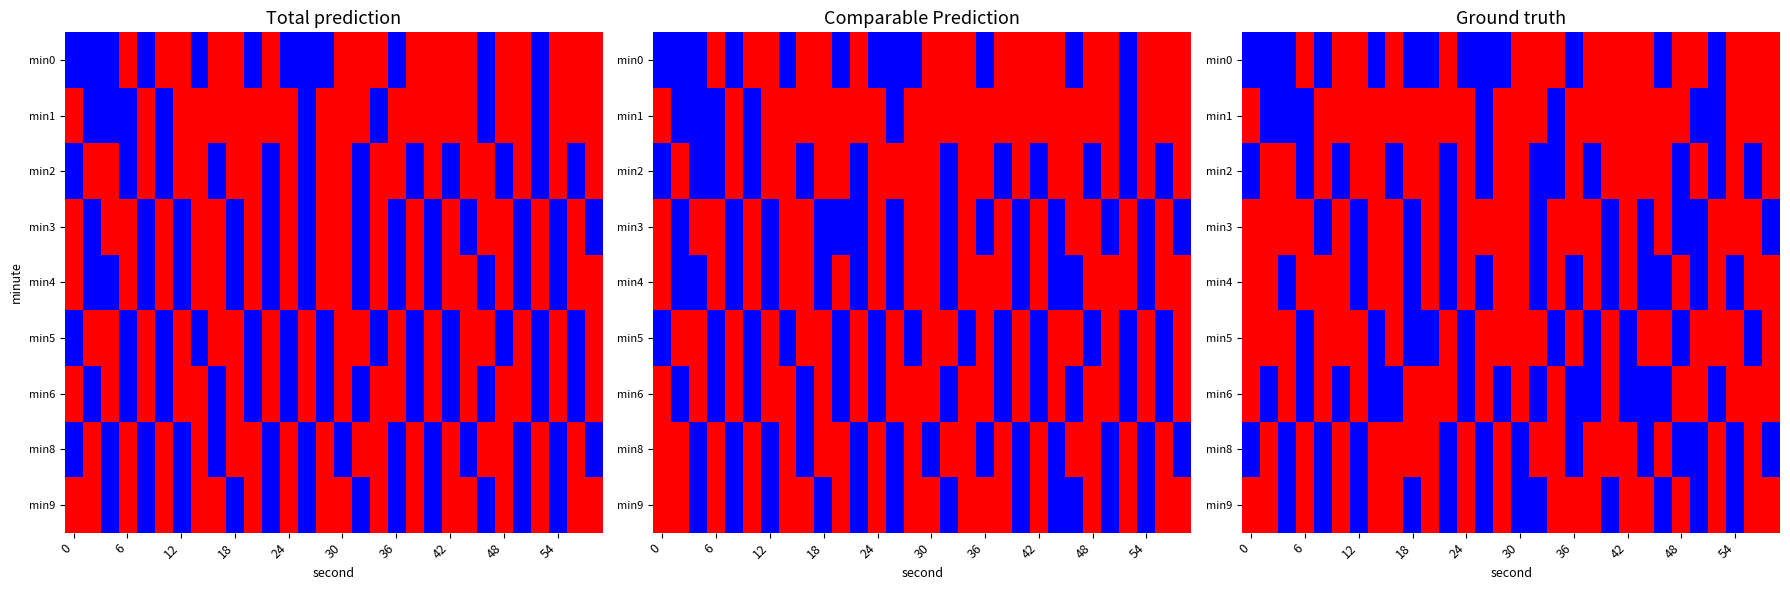

Which series has the largest range (max minus min)?

min0